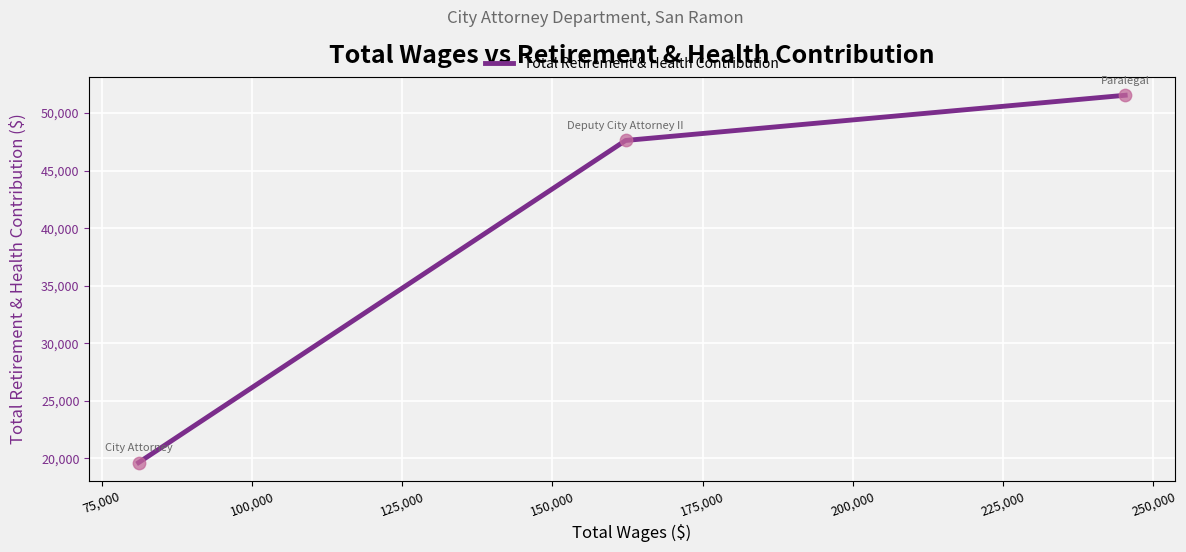

What is the smallest value displayed?

19634